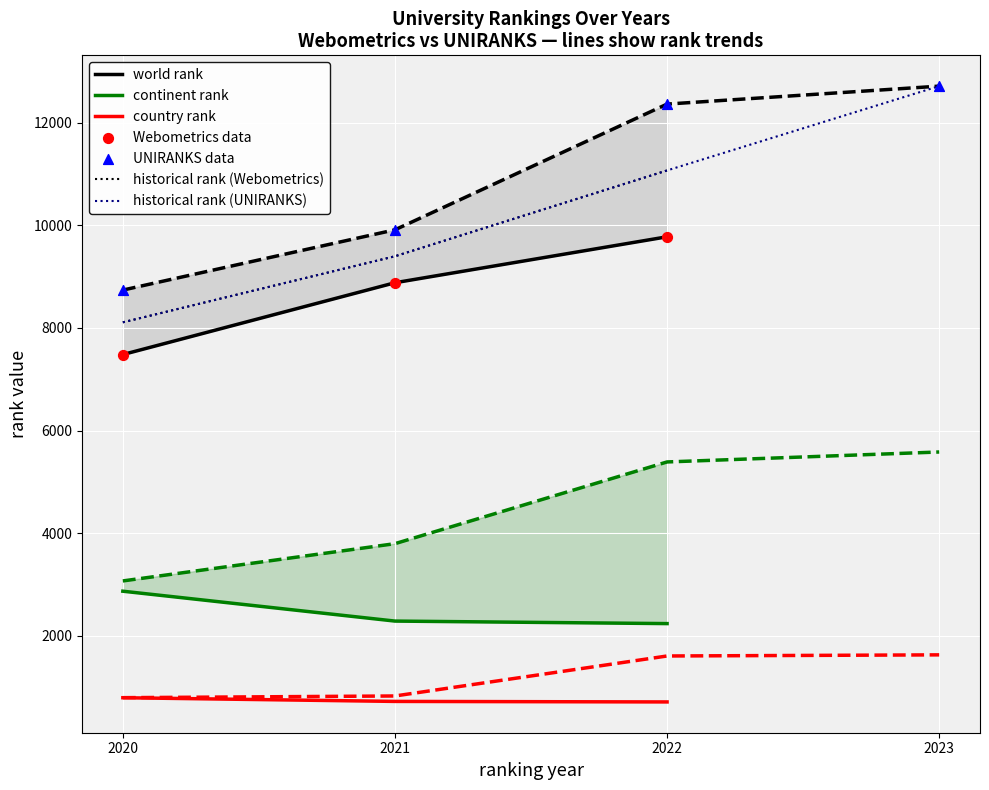

Which series has the largest total across all categories?

world rank